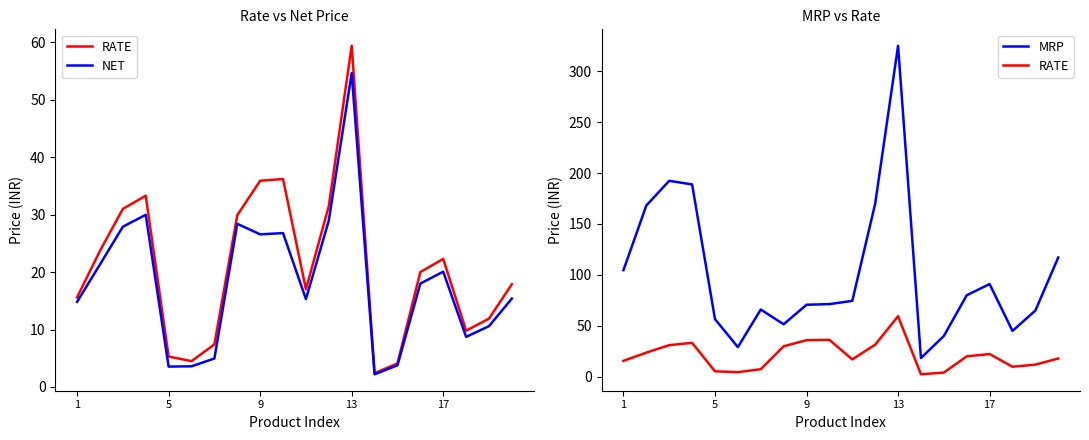

How many interior local valleys does the MRP series have?

4